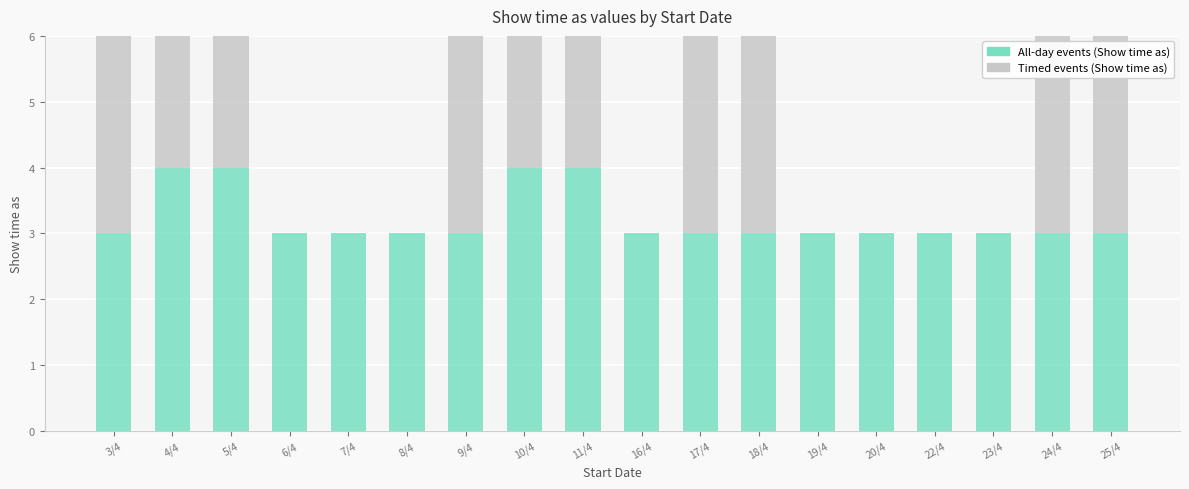

What position from the right is 7/4?

14